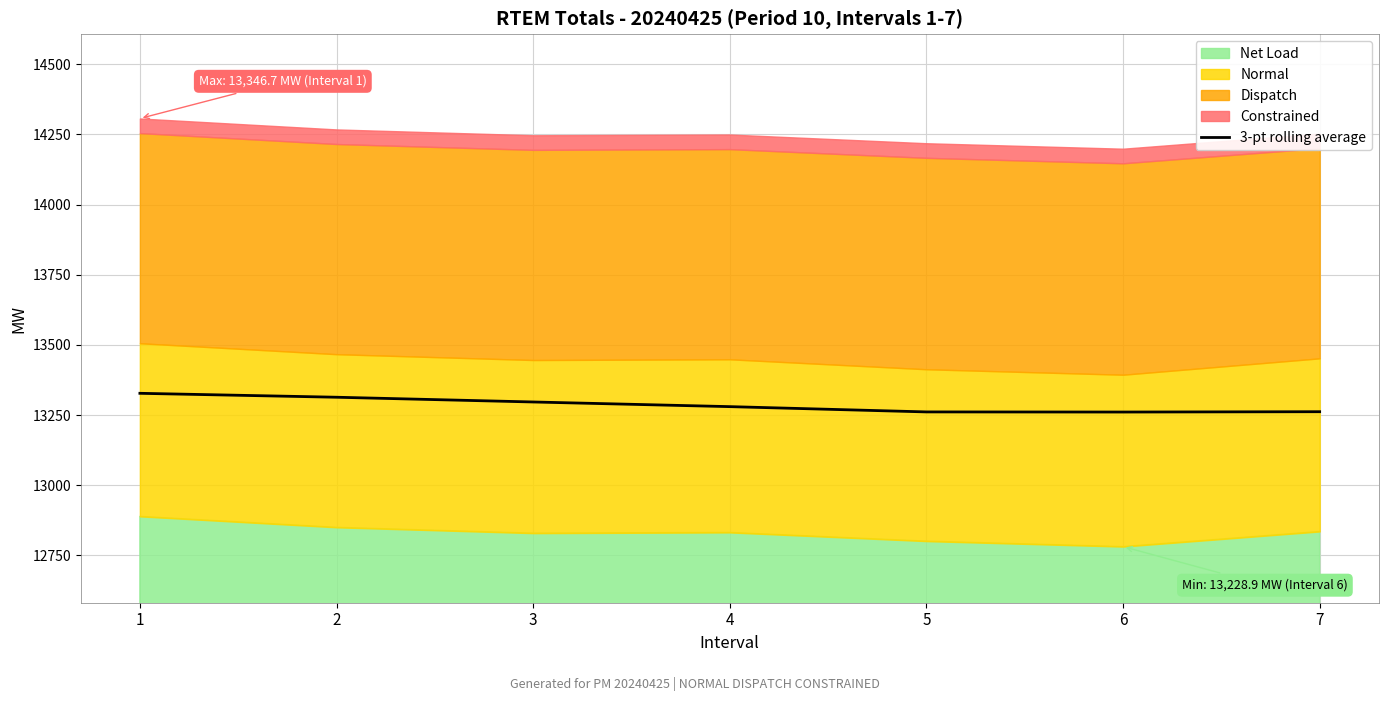

How many lines are shown in the chart?

1